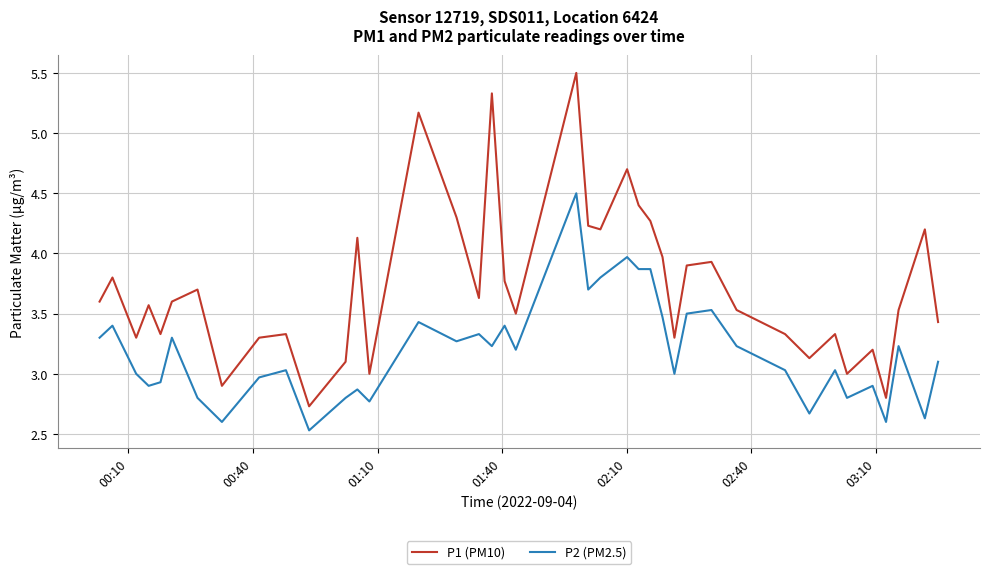

True or false: P2 (PM2.5) and P1 (PM10) cross at least once.

False